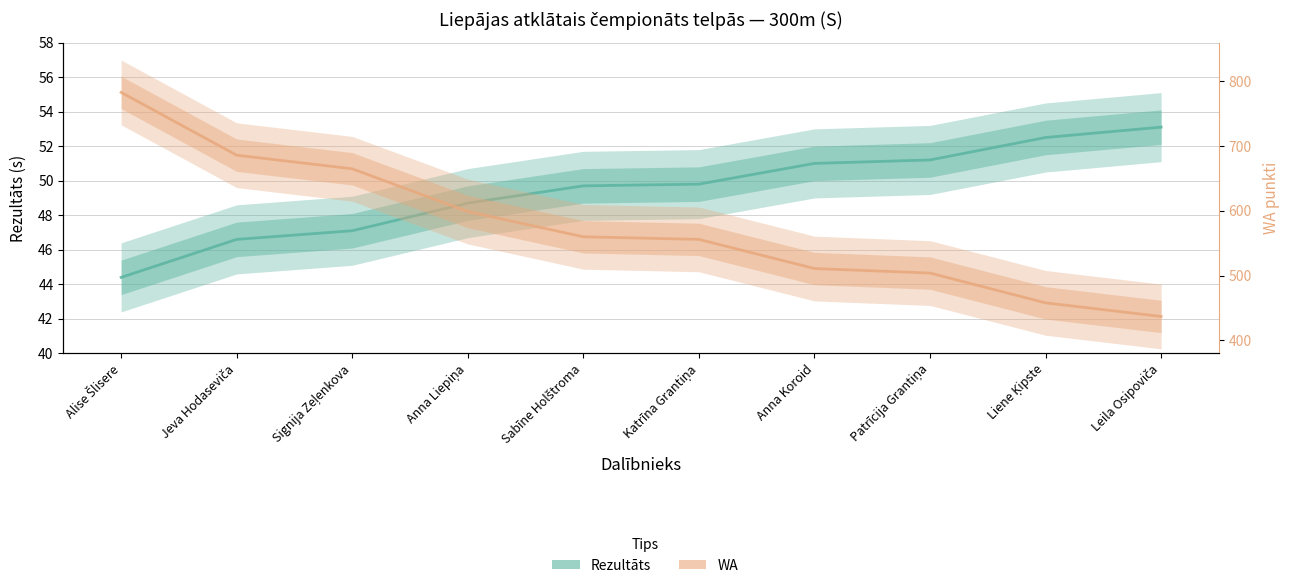

Reading left to right, extract all data points from this chart.

Rezultāts: 44.4	46.6	47.1	48.7	49.7	49.8	51.0	51.2	52.5	53.1
WA: 783.0	686.0	665.0	599.0	560.0	556.0	511.0	504.0	458.0	437.0